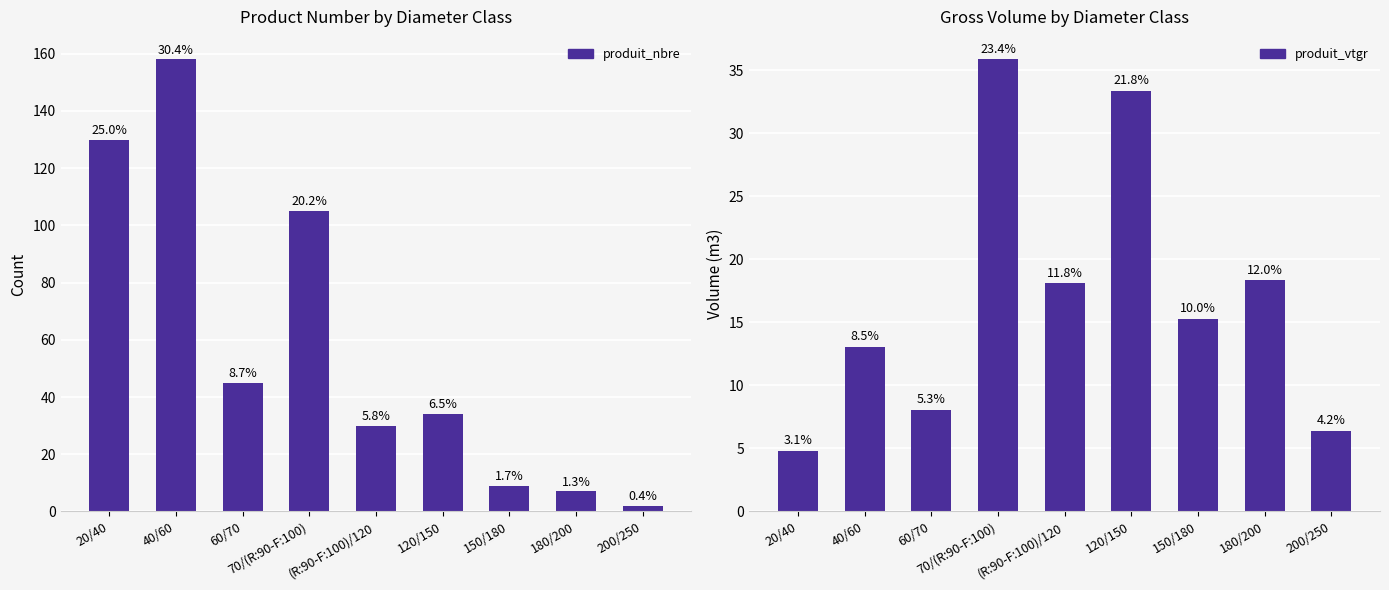

What is the difference between the maximum and minimum values in the produit_nbre series?

156.0